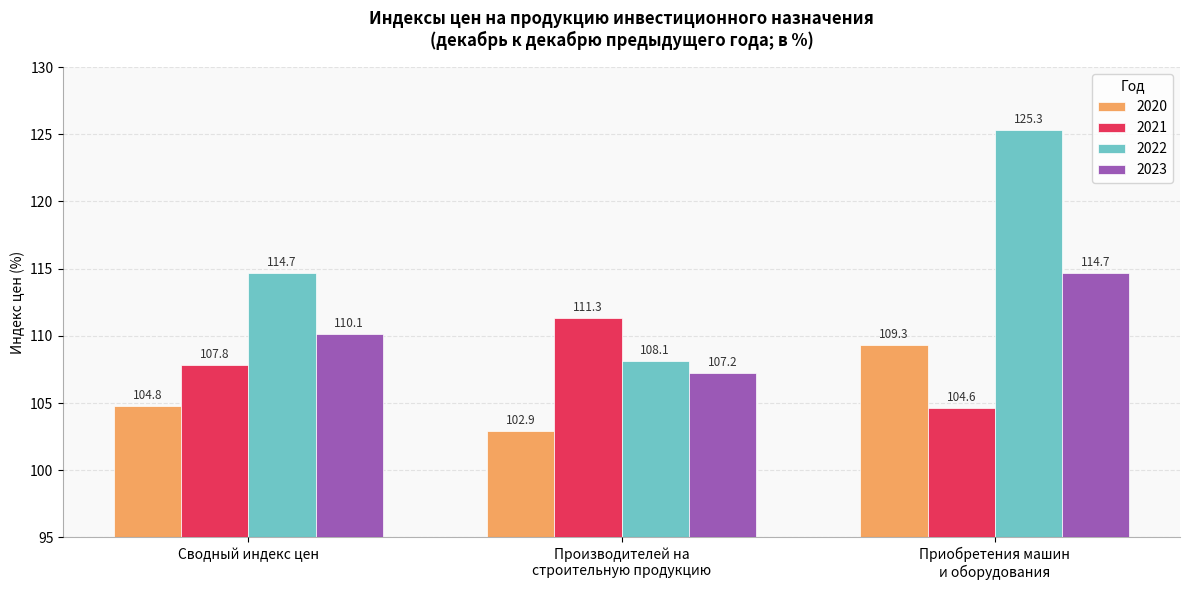

Reading left to right, list all the values displayed in this chart.

2020: 104.8	102.9	109.3
2021: 107.8	111.3	104.6
2022: 114.7	108.1	125.3
2023: 110.1	107.2	114.7